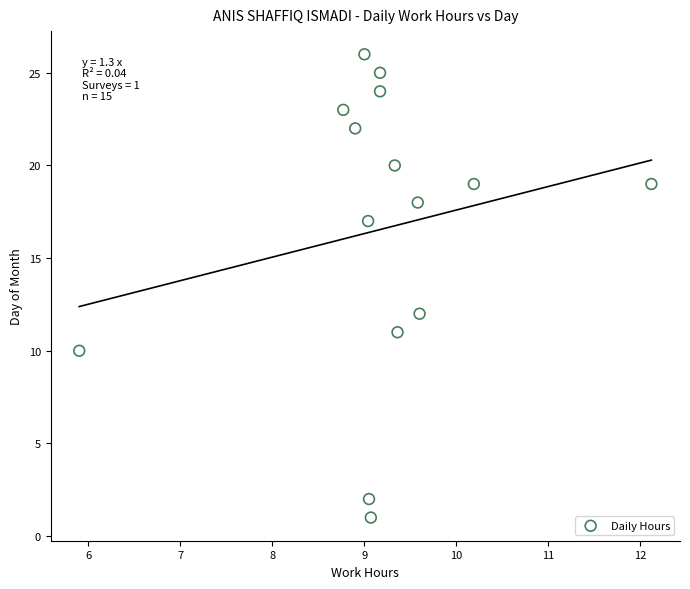

What Y value in the scatter plot is closest to 13?

12